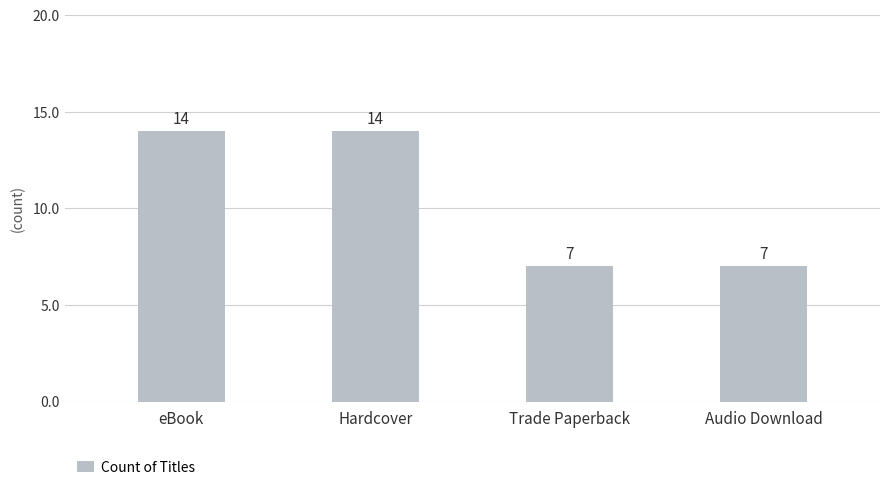

How many data points are less than 14?

2